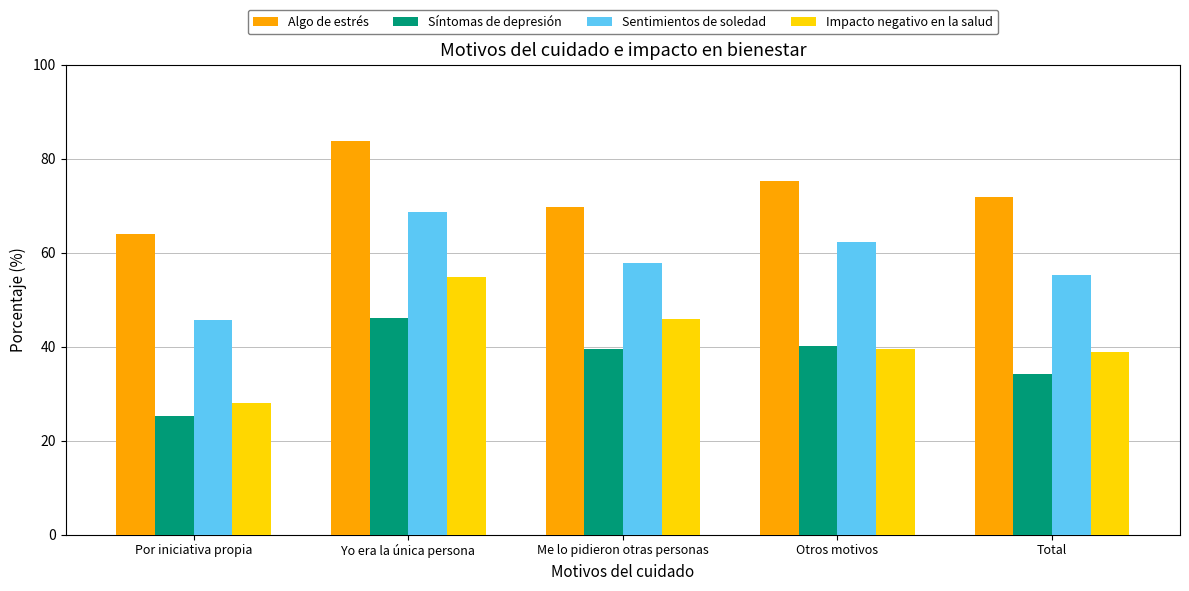

True or false: Impacto negativo en la salud has a value of 28.0 at Por iniciativa propia.

True